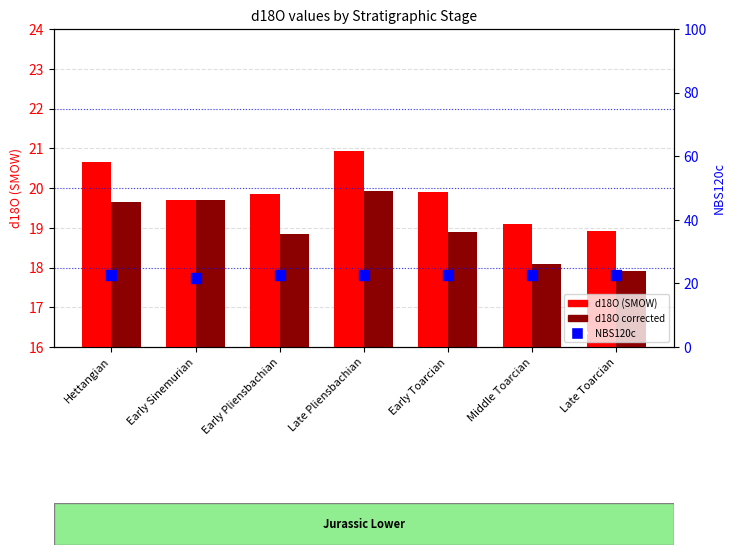

Is the value of d18O corrected at Hettangian greater than the value of d18O (SMOW) at Late Pliensbachian?

No